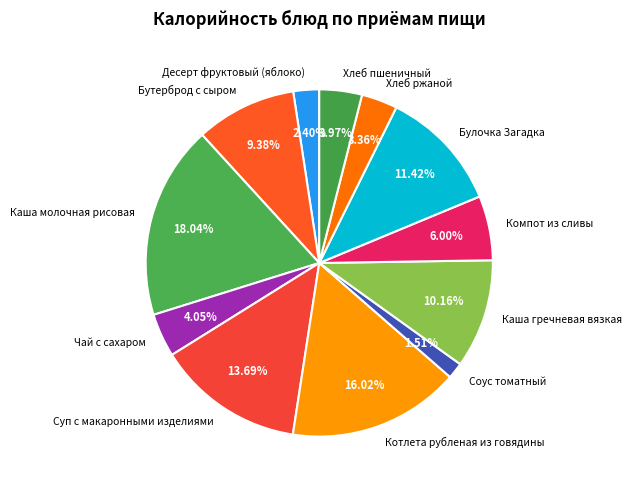

What portion of the pie excludes Суп с макаронными изделиями?

86.3%